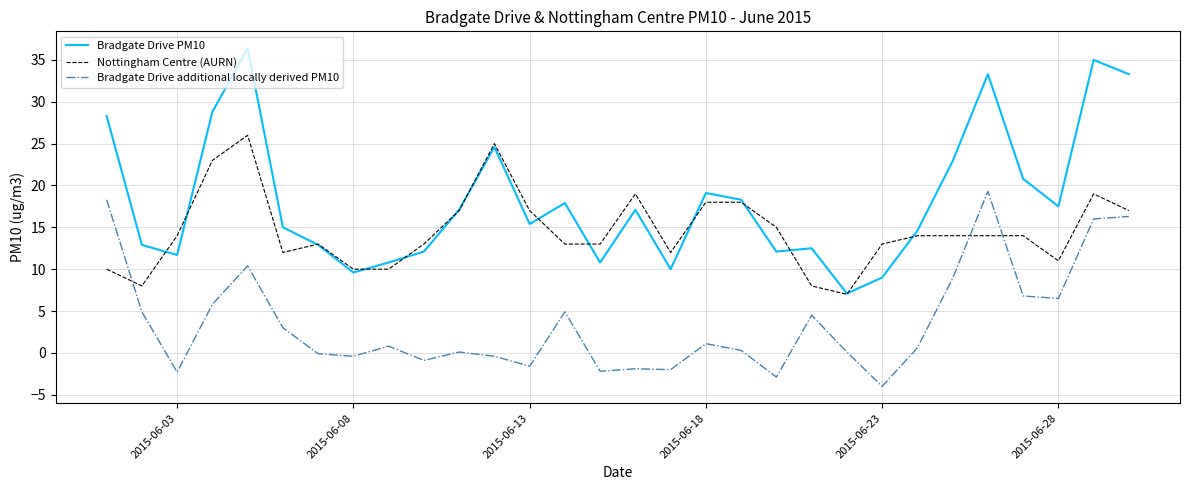

List the series in order of their overall mean, highest first.

Bradgate Drive PM10, Nottingham Centre (AURN), Bradgate Drive additional locally derived PM10